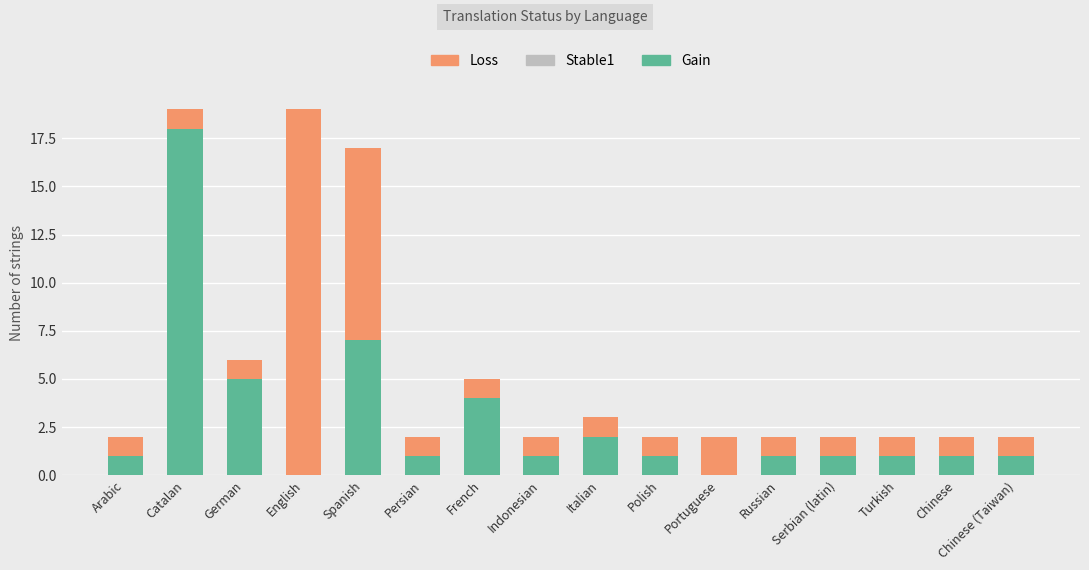

What is the total value across all series at German?

6